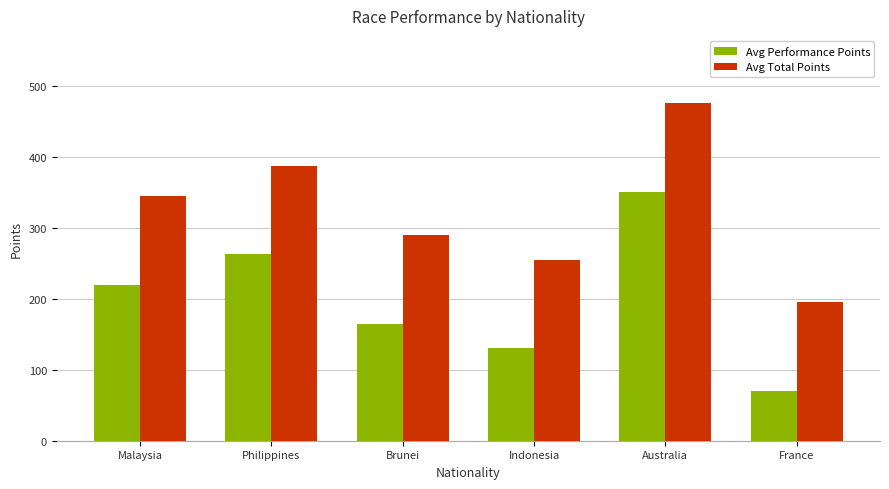

How many data points in Avg Total Points are less than 344?

3